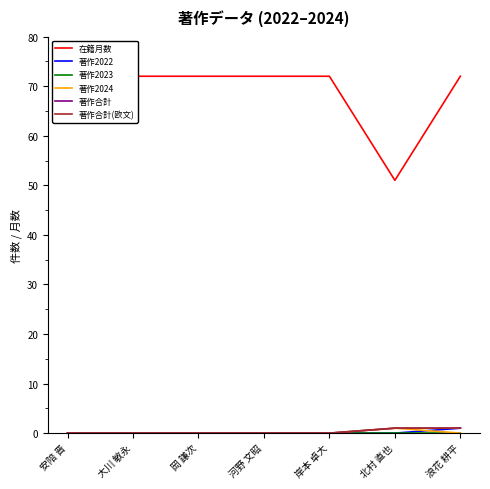

Reading left to right, what are all the values shown in this chart?

在籍月数: 72	72	72	72	72	51	72
著作2022: 0	0	0	0	0	0	1
著作2023: 0	0	0	0	0	0	0
著作2024: 0	0	0	0	0	1	0
著作合計: 0	0	0	0	0	1	1
著作合計(欧文): 0	0	0	0	0	1	1